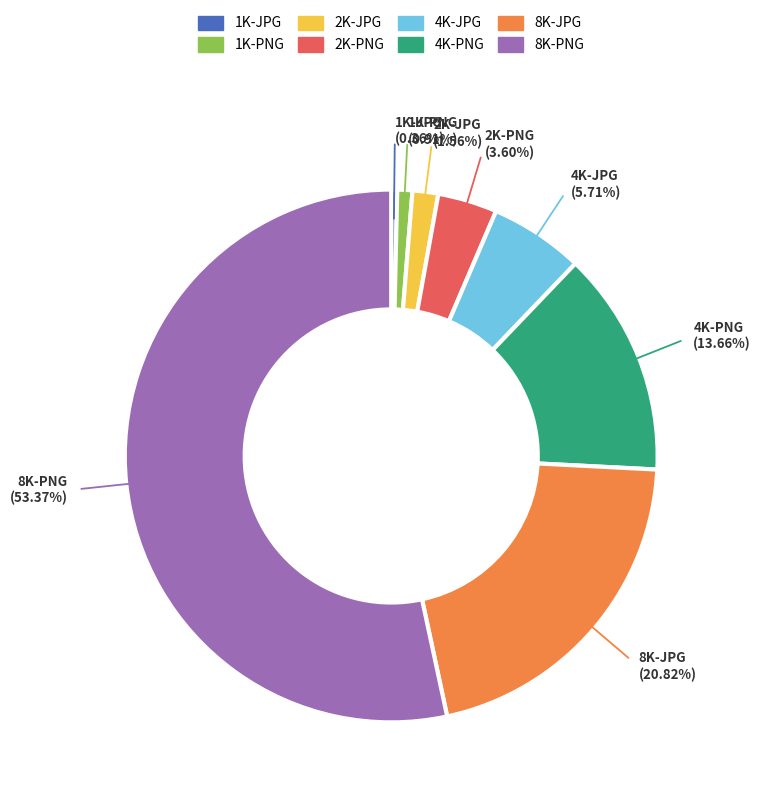

How many segments does this pie chart have?

8